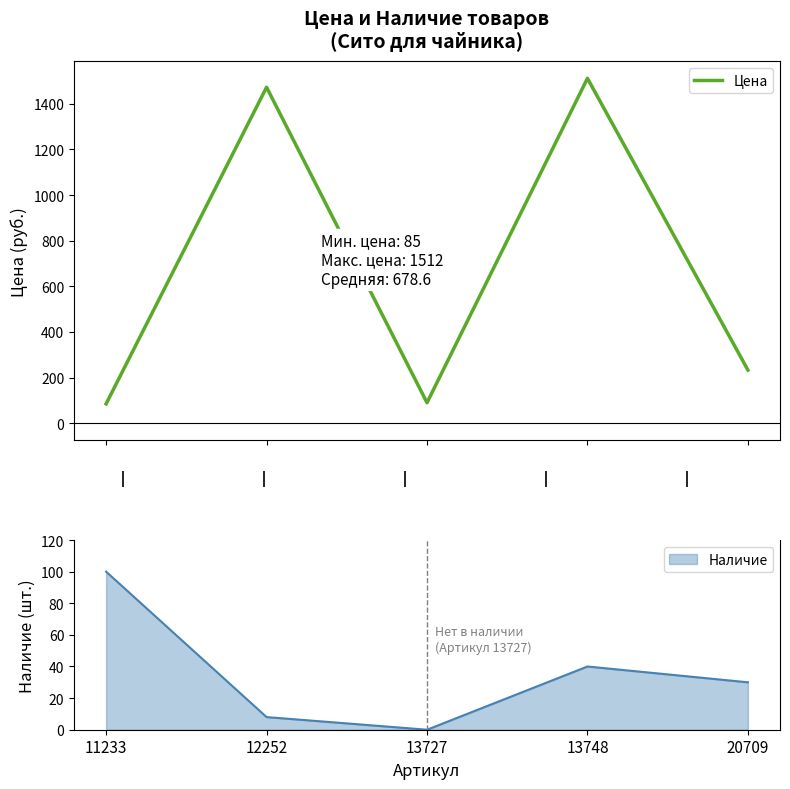

Which has a higher value, 13727 or 11233?

13727